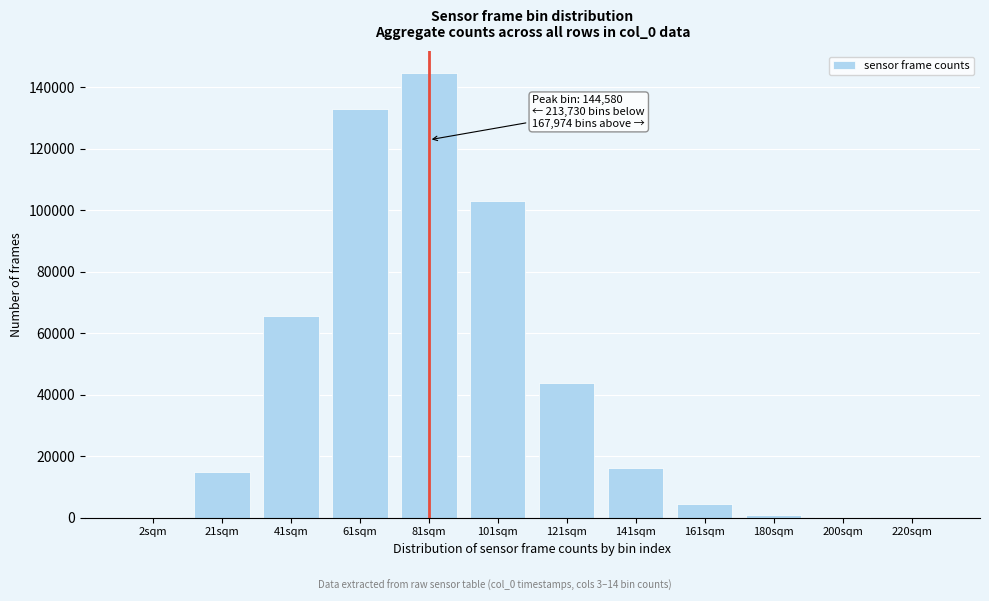

Where is the data nearest to the value 72301?

41sqm